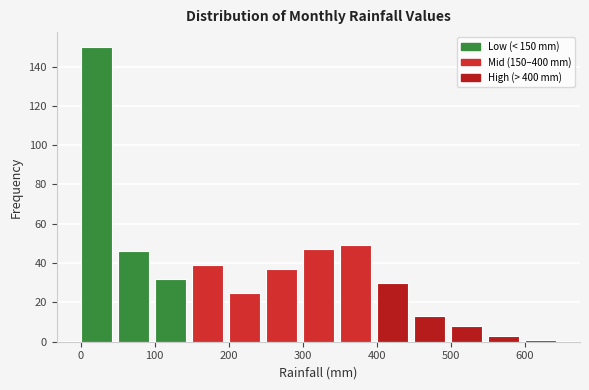

Which range on the x-axis has the tallest bar?

0 to 50